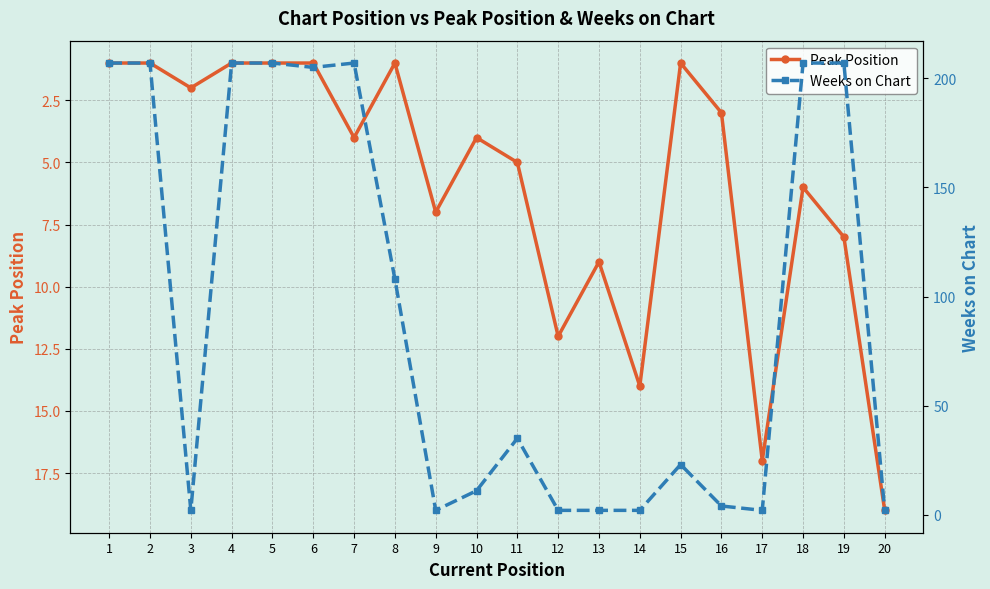

Which label corresponds to the smallest value in the chart?

1